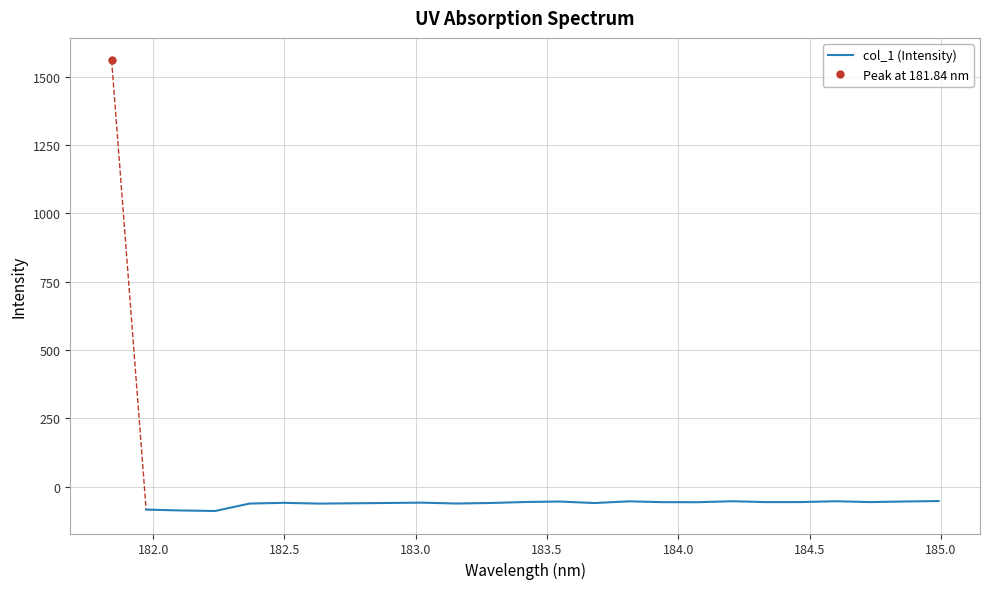

True or false: there are more than 2 points higher than both neighbors.

True